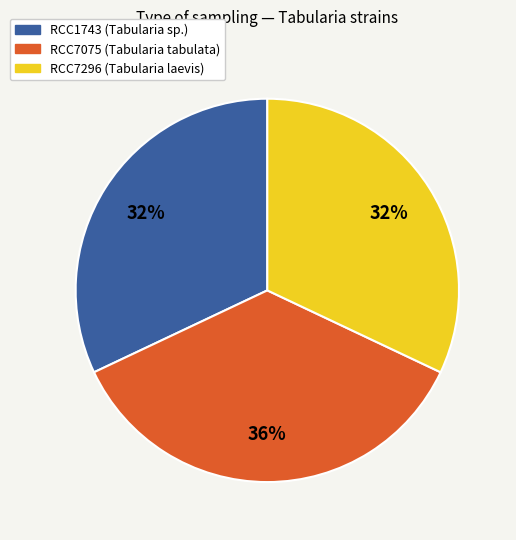

Does RCC7296 account for over 50% of the chart?

No